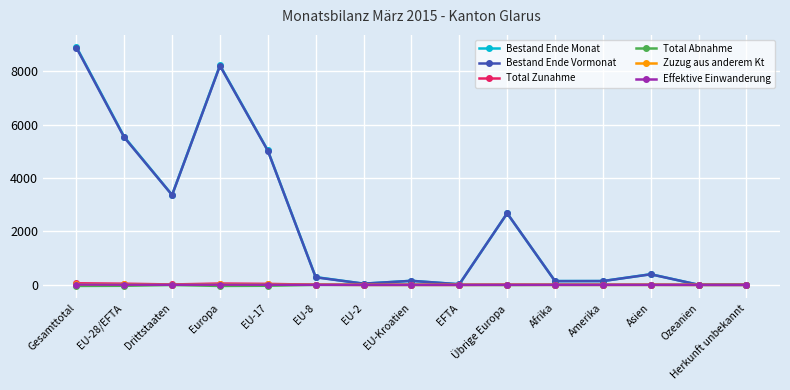

Where does the Total Zunahme series first go above 4?

Gesamttotal